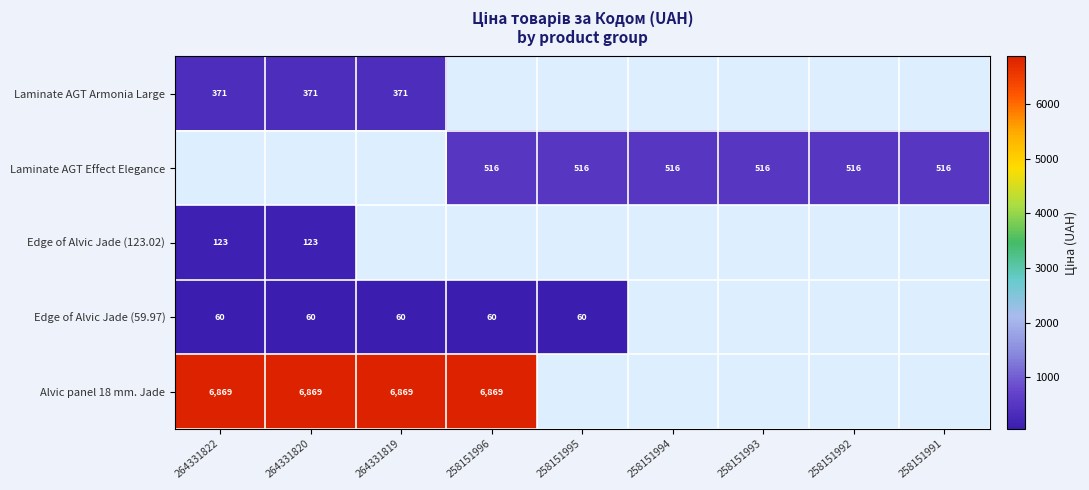

True or false: Laminate AGT Armonia Large has a value of 593.5 at 264331822.

False